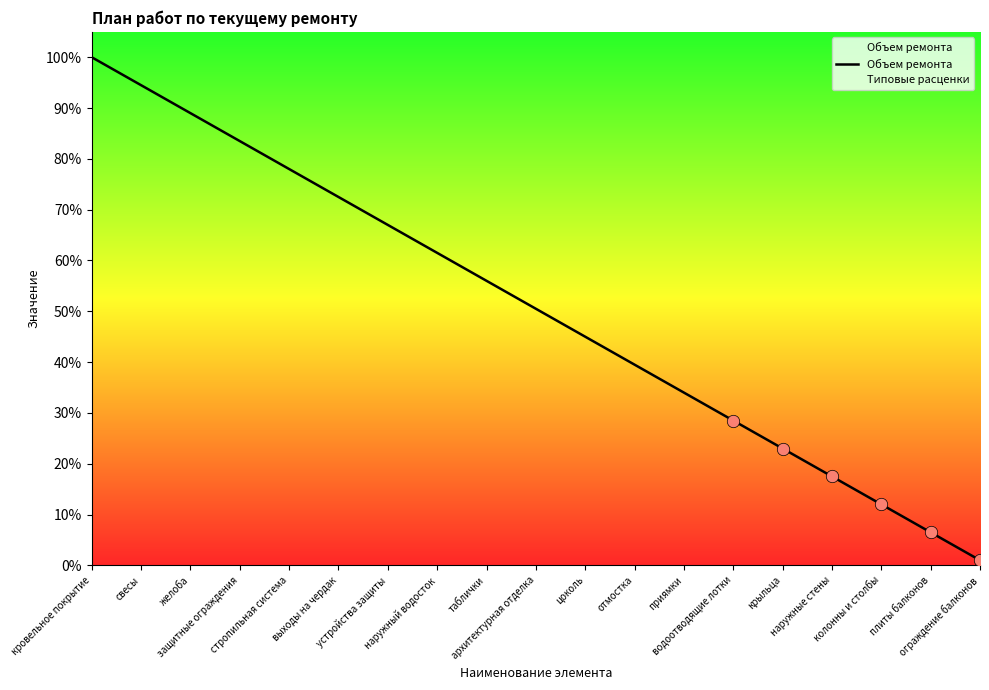

Between приямки and кровельное покрытие, which is larger?

кровельное покрытие